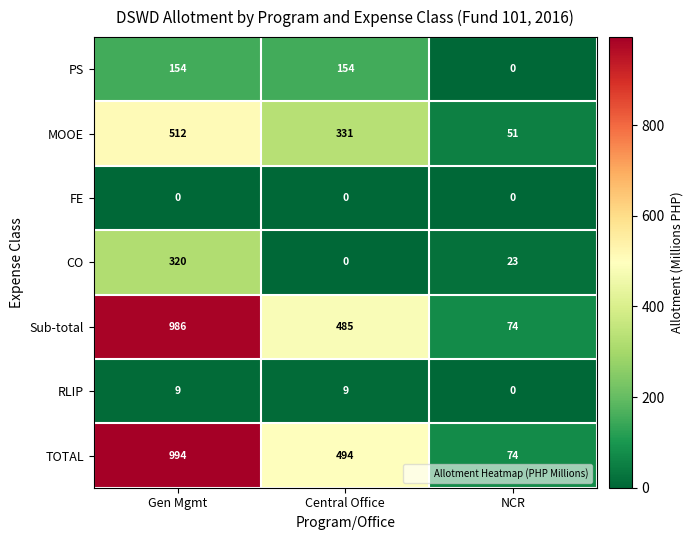

Which series has the widest spread of values?

TOTAL